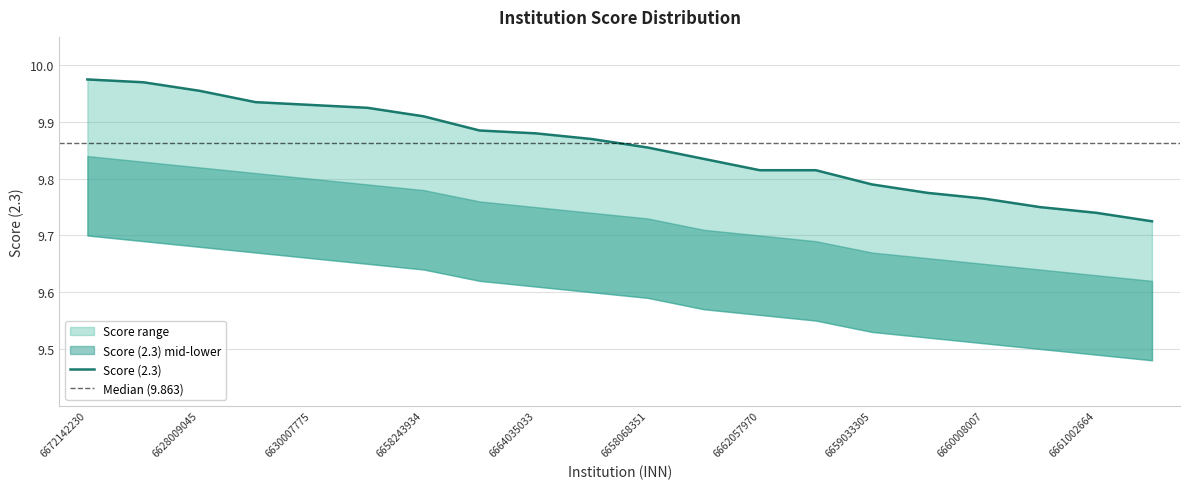

The value at 6664035033 is 9.9. True or false?

True